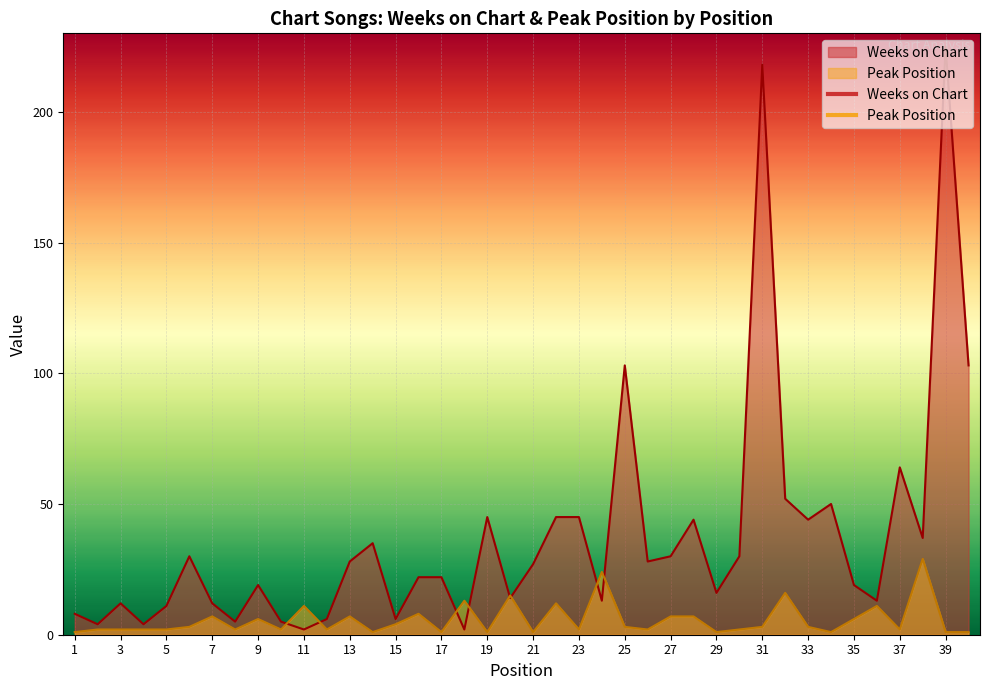

What is the total value across all series at 31?

221